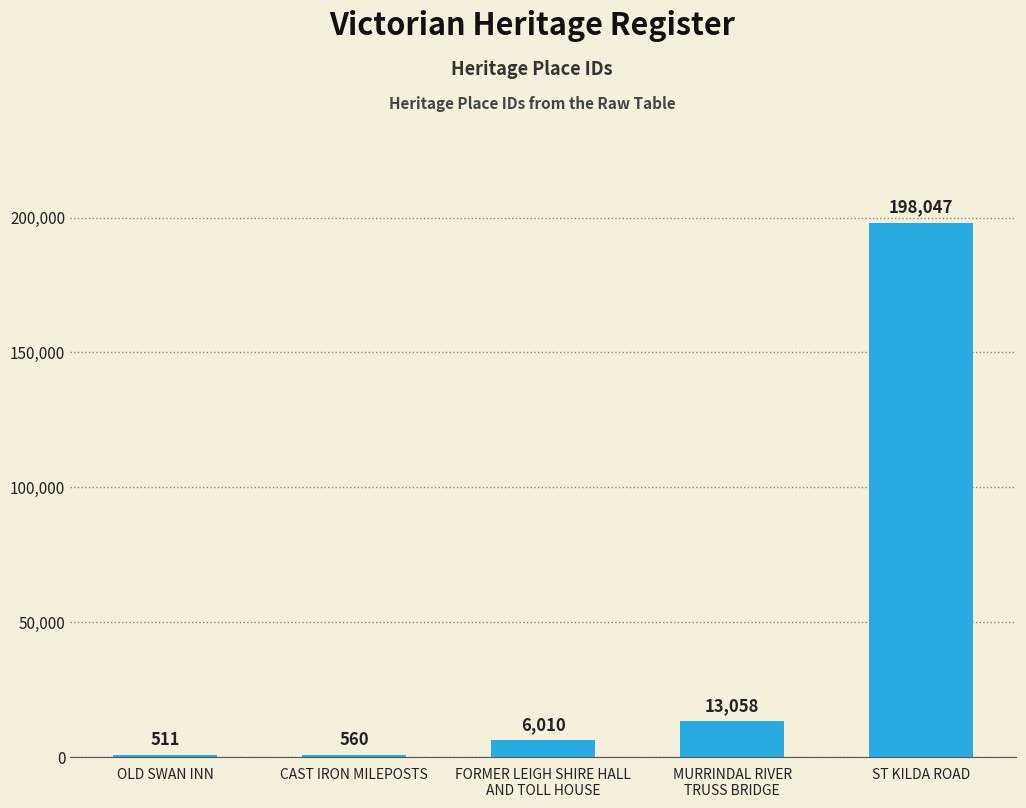

At which category does the chart reach its peak across all series?

ST KILDA ROAD